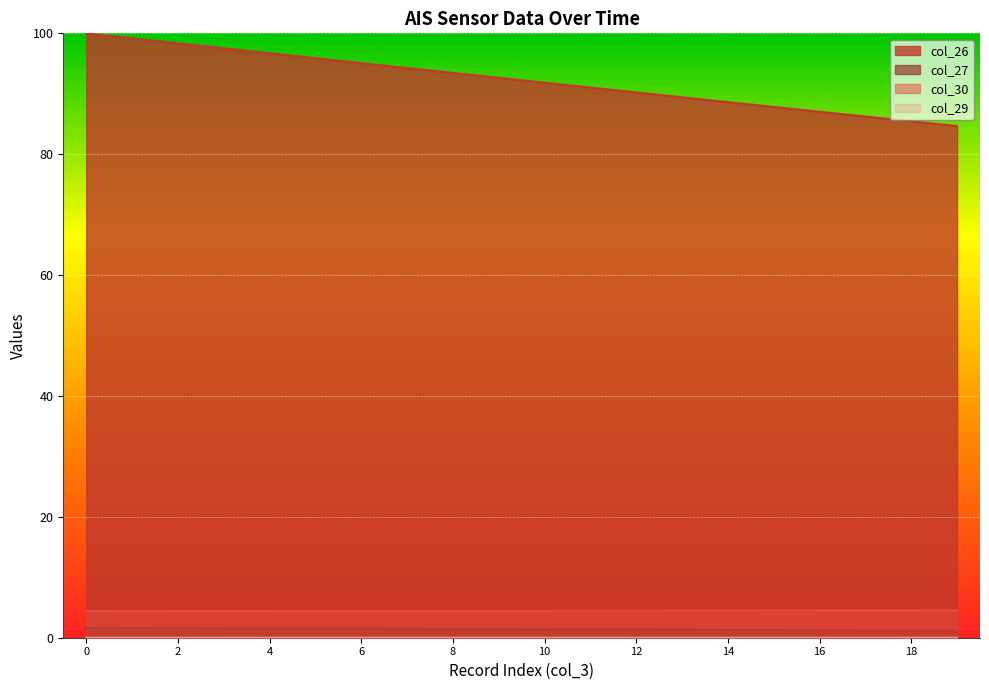

What is the difference between the highest and lowest values at 13?

89.4